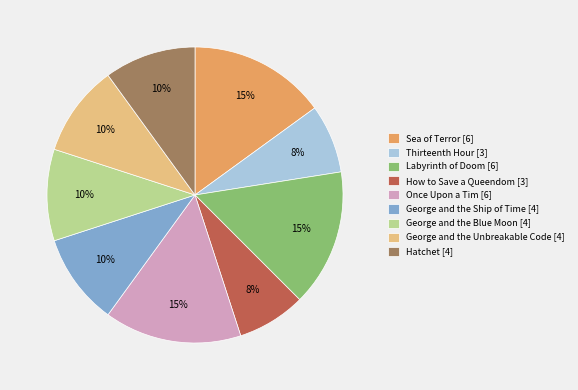

Is there any slice that represents more than half of the pie?

No